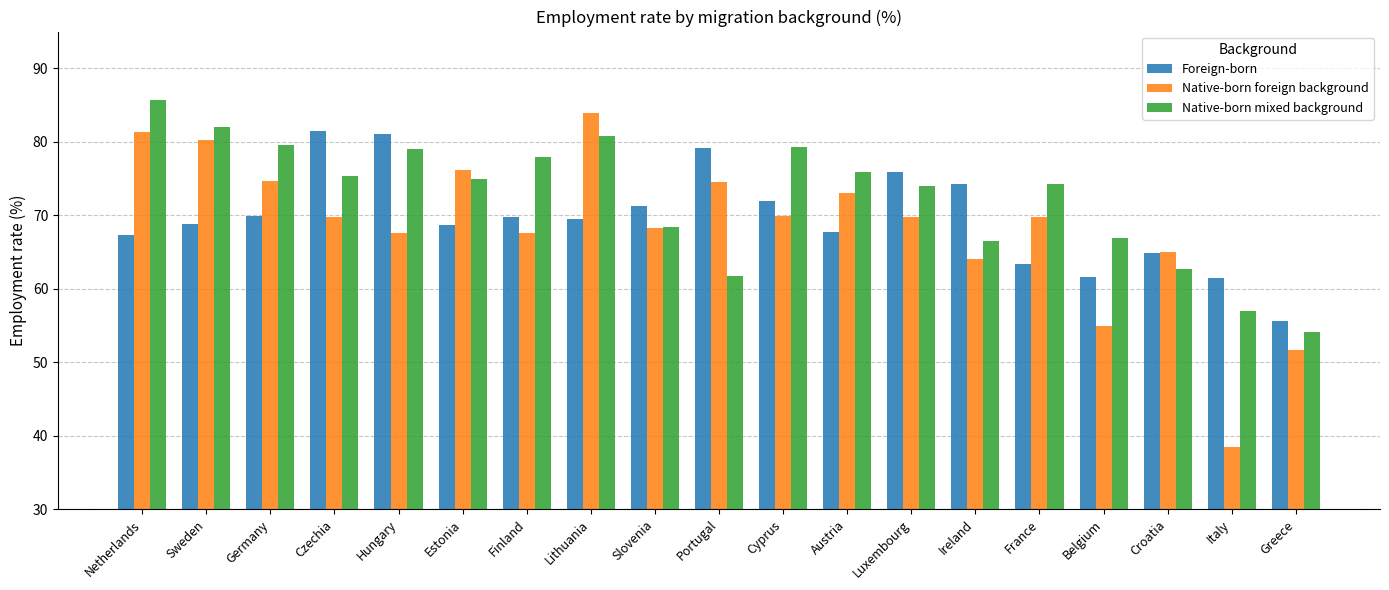

Read the Native-born foreign background value at Czechia.

69.7